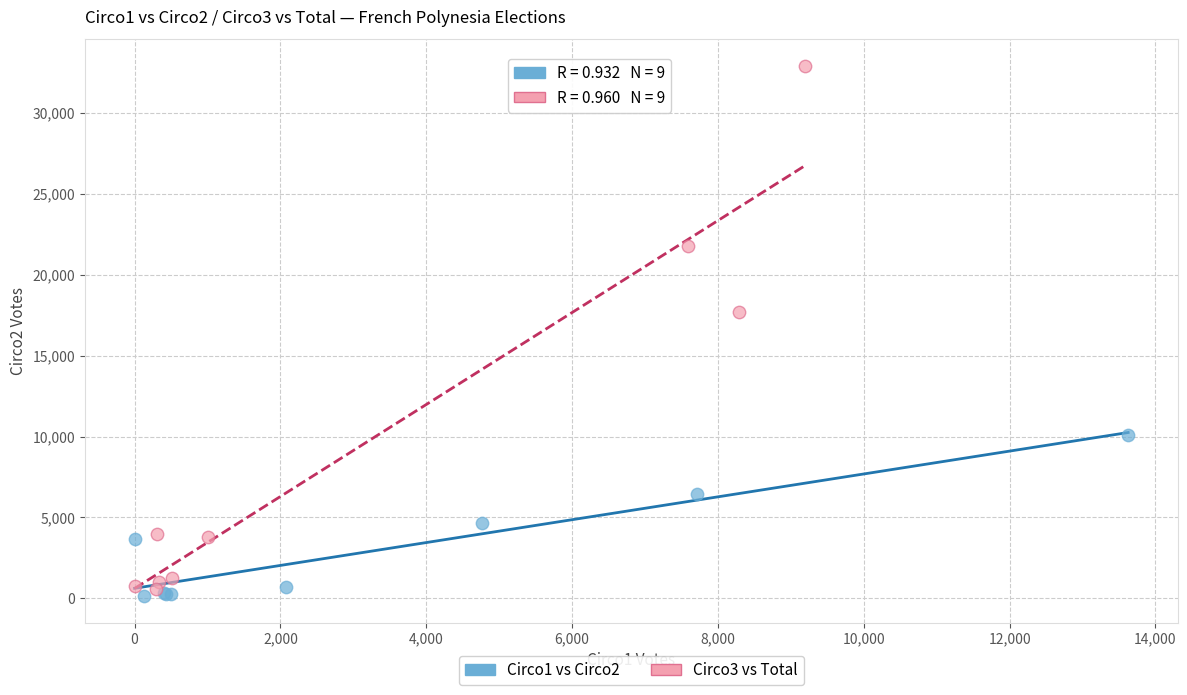

Which series has the widest spread of Y values?

Circo3 vs Total